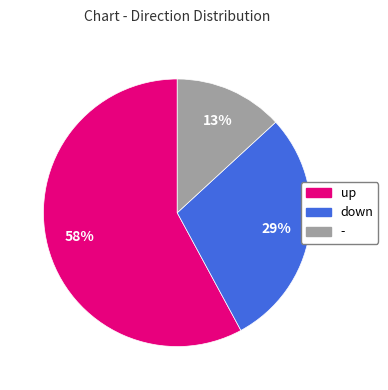

True or false: down accounts for 16% of the total.

False